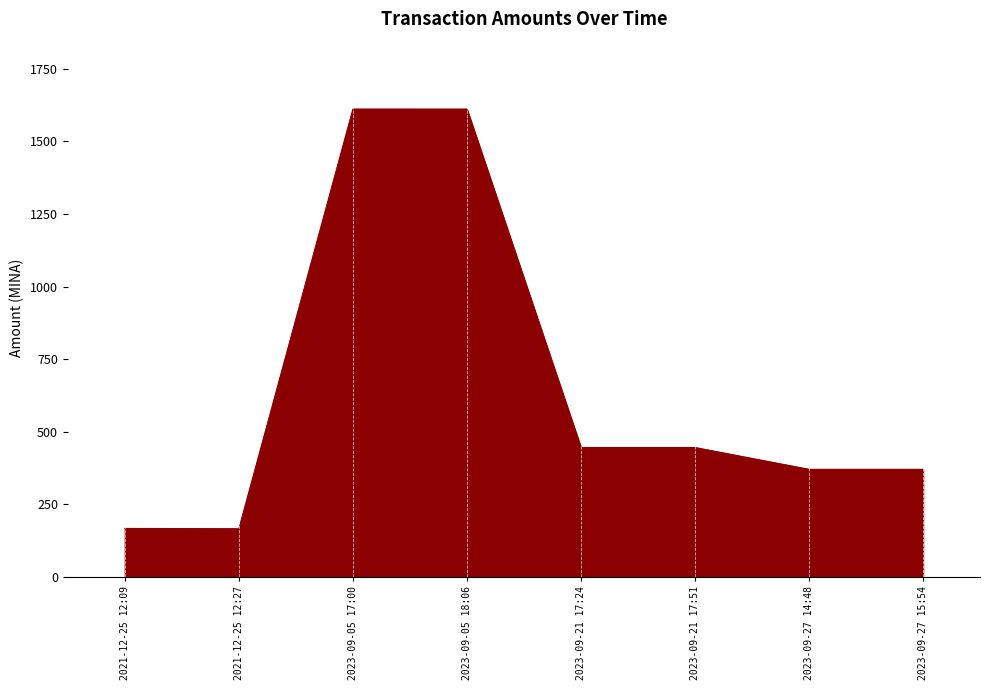

What is the difference between the maximum and second lowest values?

1444.2